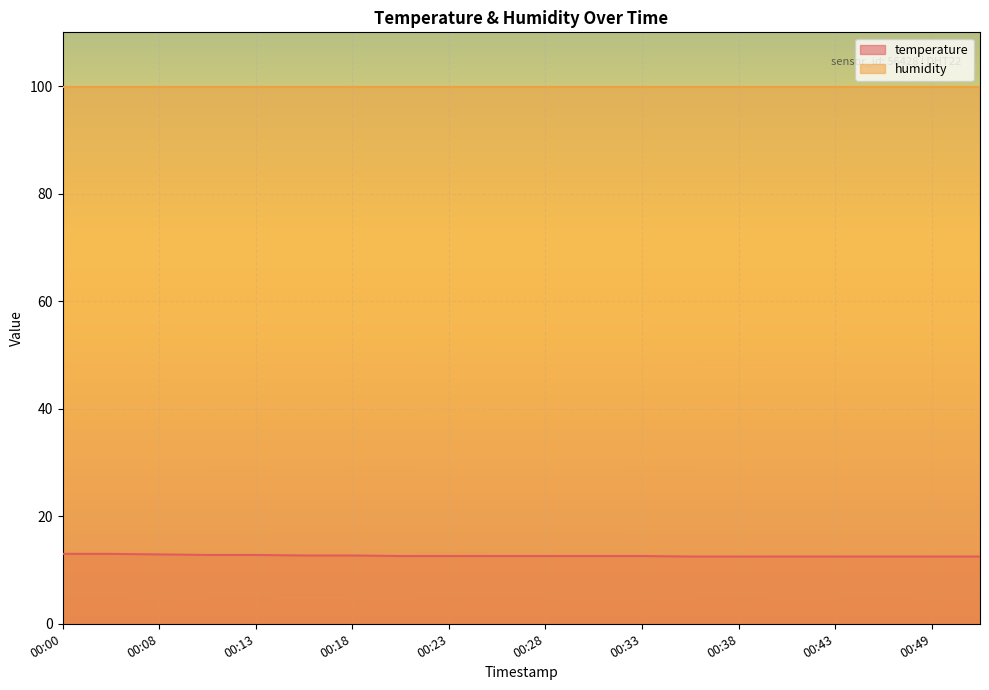

How many lines are shown in the chart?

2